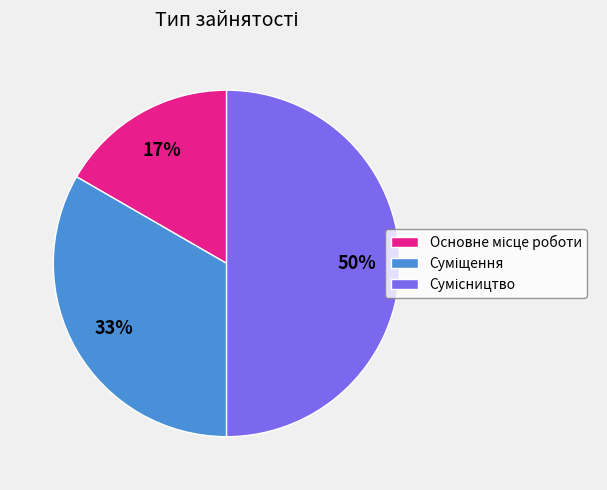

To the nearest percent, what is the difference between the largest and smallest slice percentages?

33%